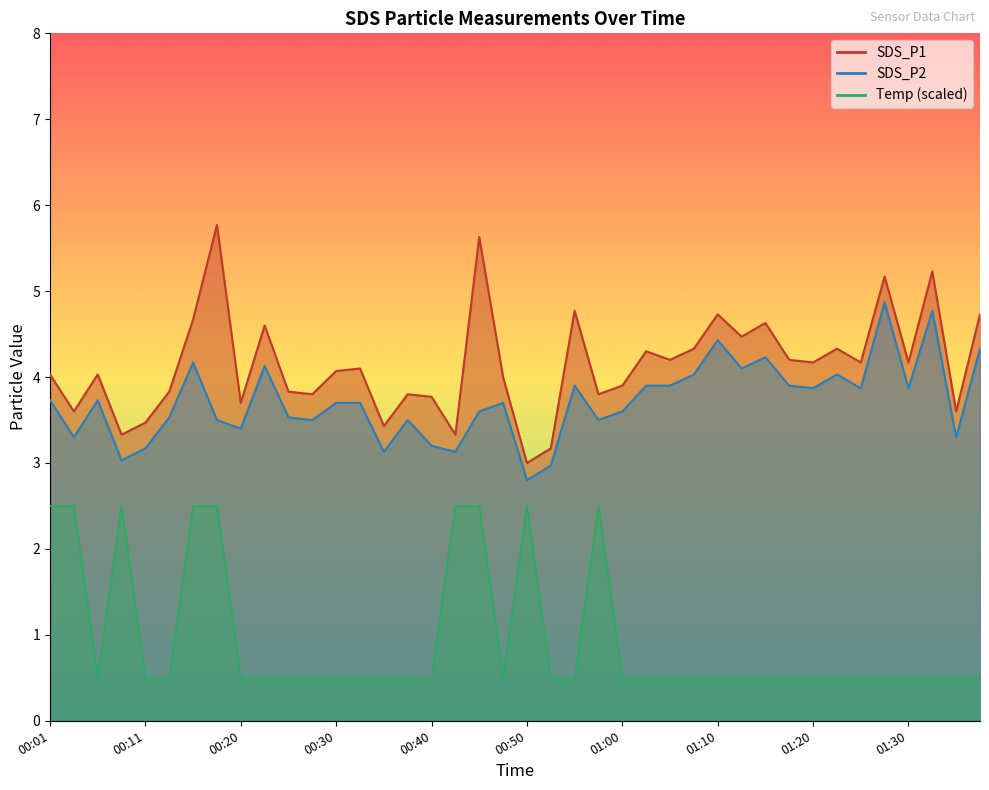

What is the value of the SDS_P2 point at the 25th from the left?

3.6